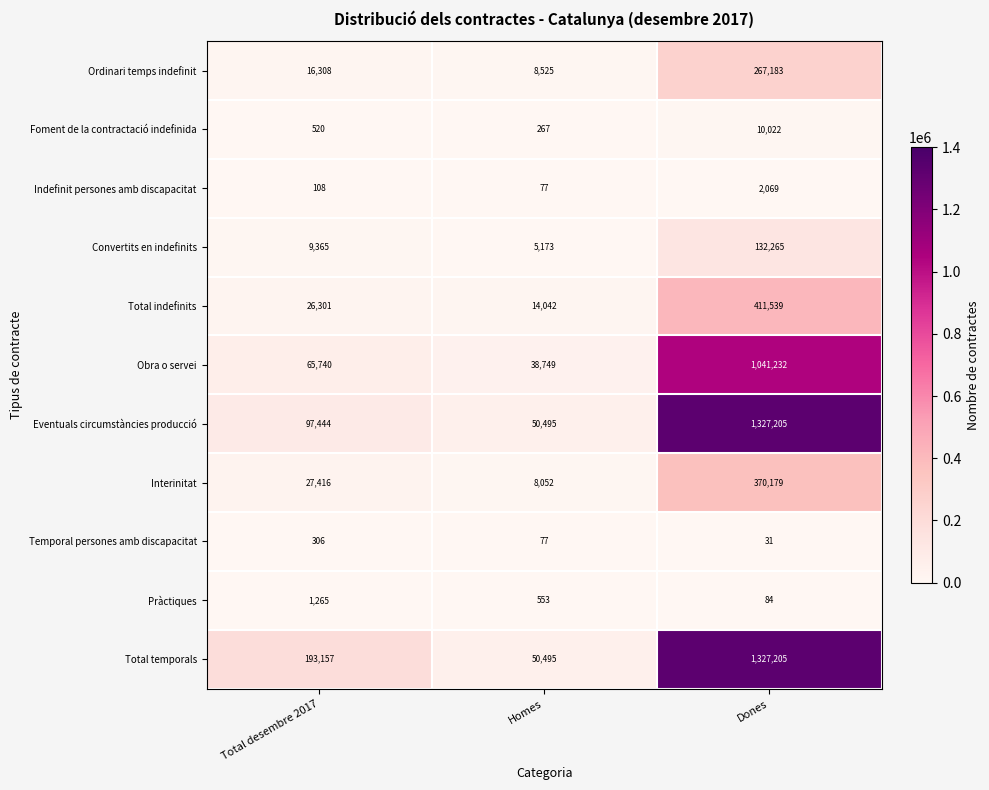

How many categories are shown in the chart?

3